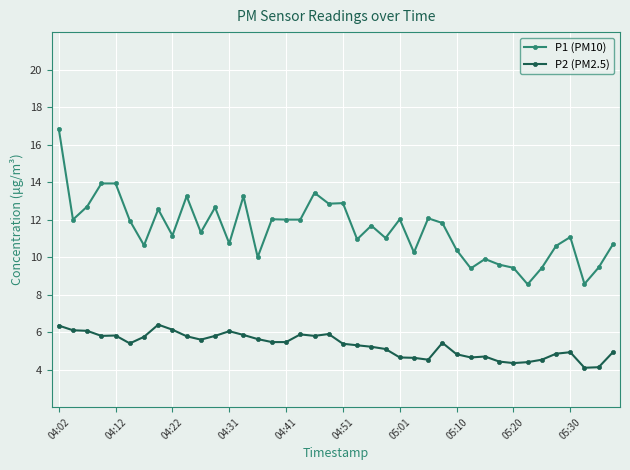

True or false: P2 (PM2.5) has more than 1 points higher than both neighbors.

True